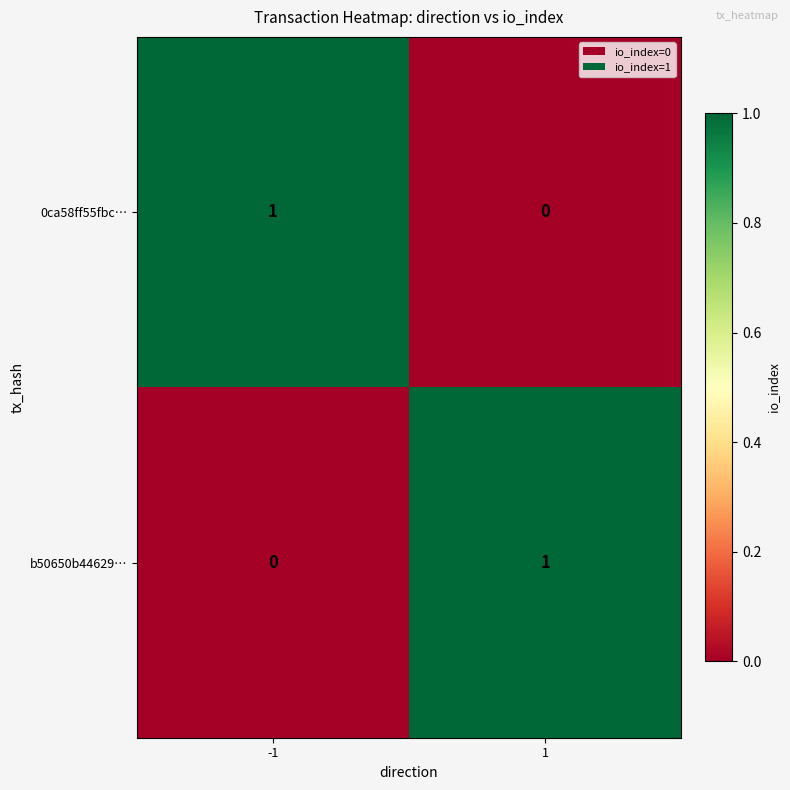

At 1, list the series in order from largest to smallest.

b50650b44629…, 0ca58ff55fbc…